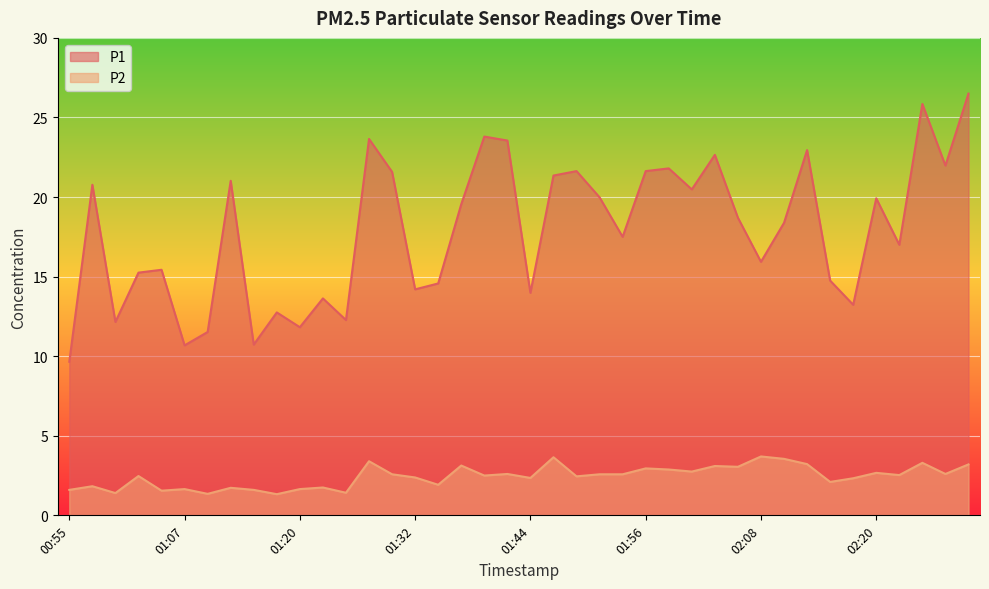

Which category has the highest value in the P2 series?

02:08